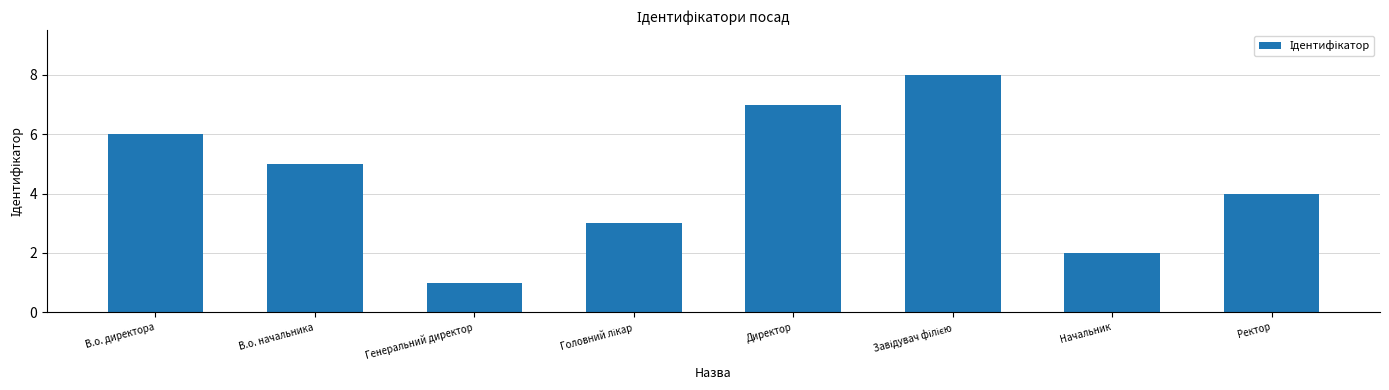

What is the greatest value displayed?

8